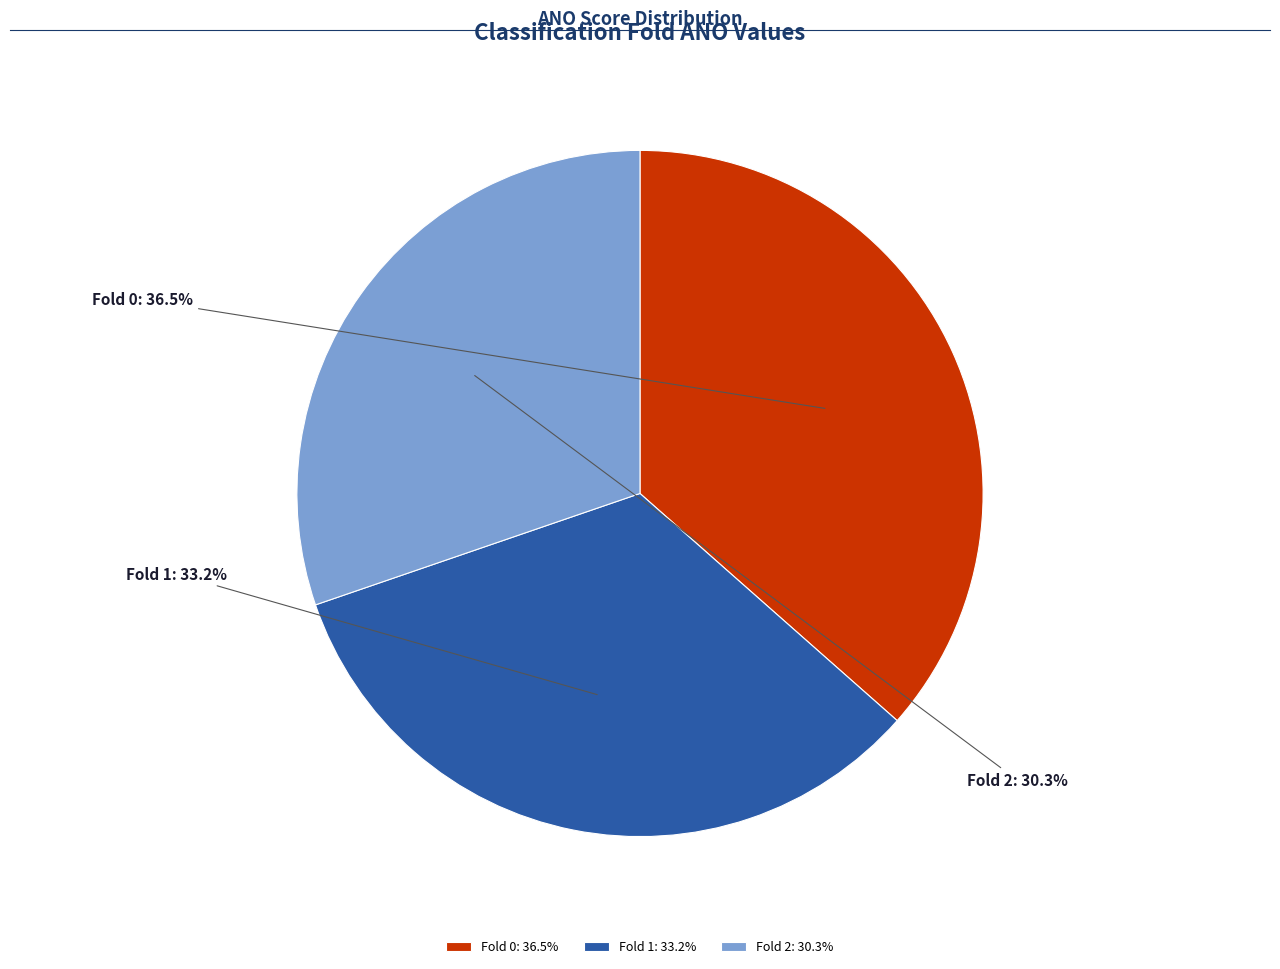

What percentage do Fold 1 and Fold 0 together represent?

69.7%